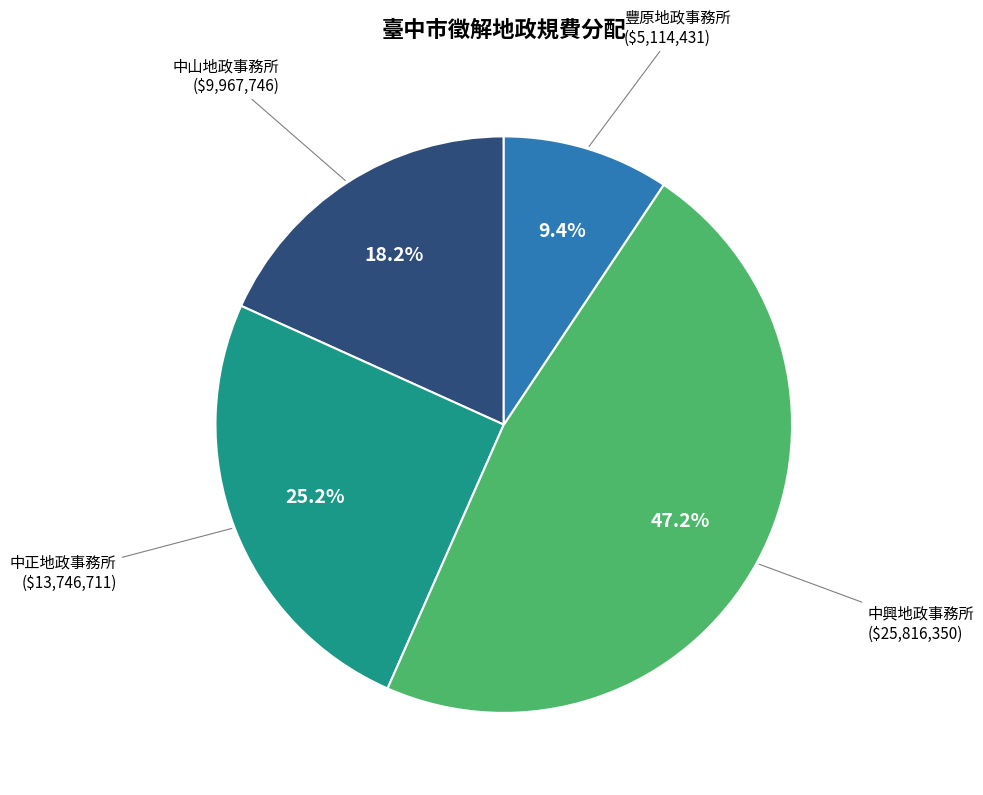

What is the largest slice in the pie chart?

中興地政事務所